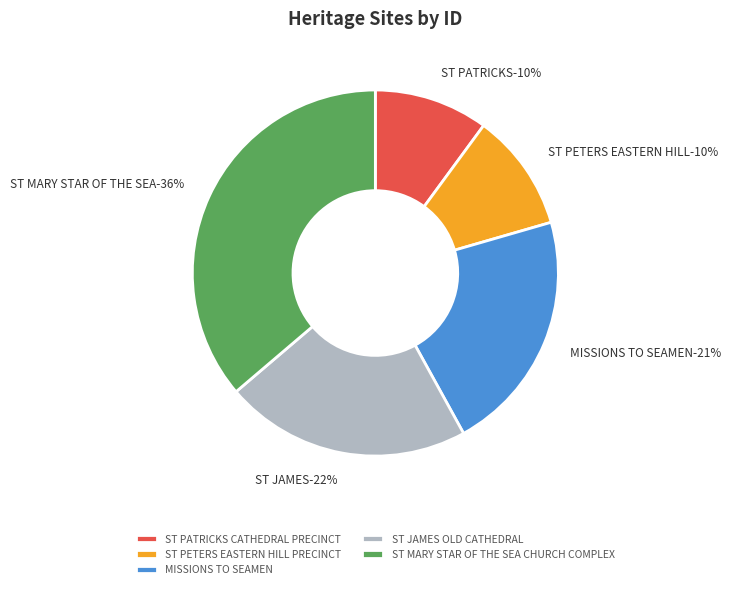

How many slices are in this pie chart?

5